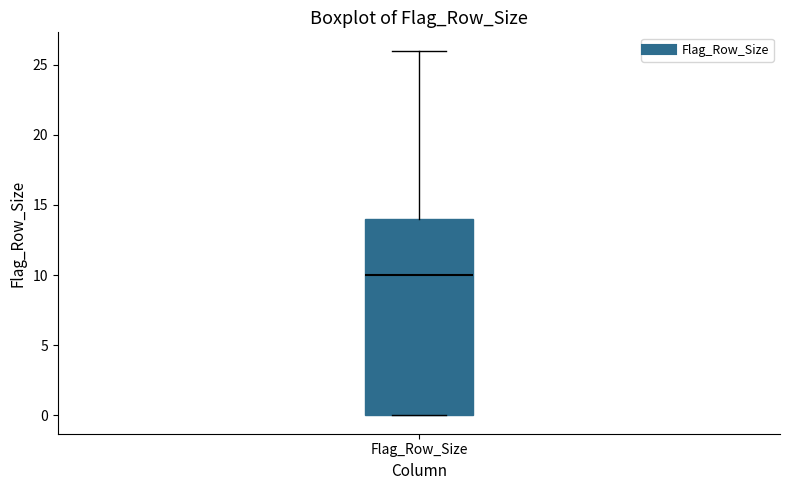

Where does the upper whisker of the box for Flag_Row_Size end on the y-axis? The values are not printed on the chart, so give them approximately, as read against the axis.

26